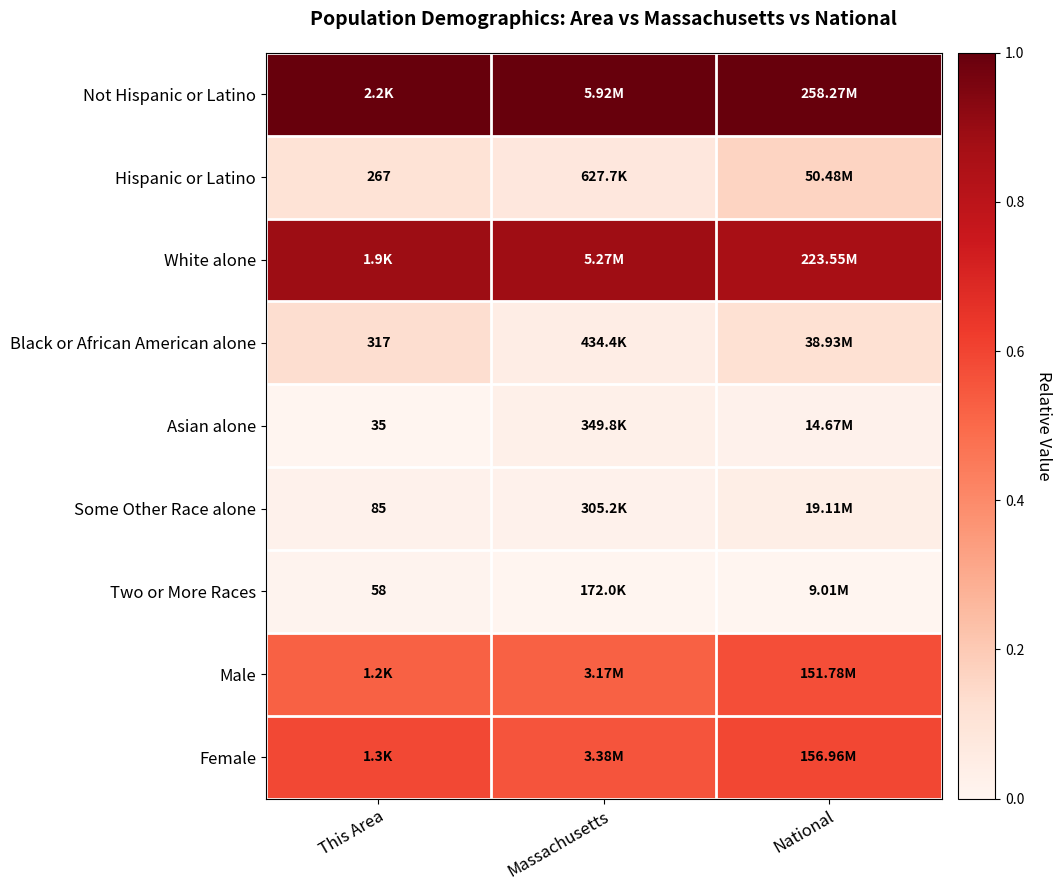

Is the value of Some Other Race alone at This Area greater than the value of Black or African American alone at This Area?

No